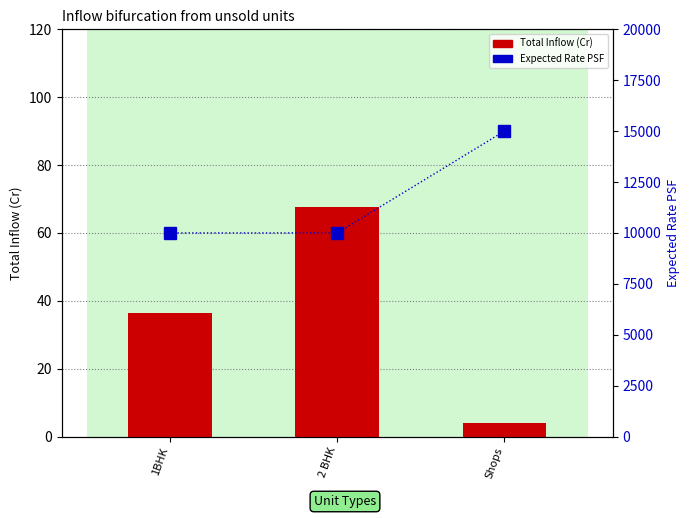

At how many categories does at least one series exceed 3798?

3